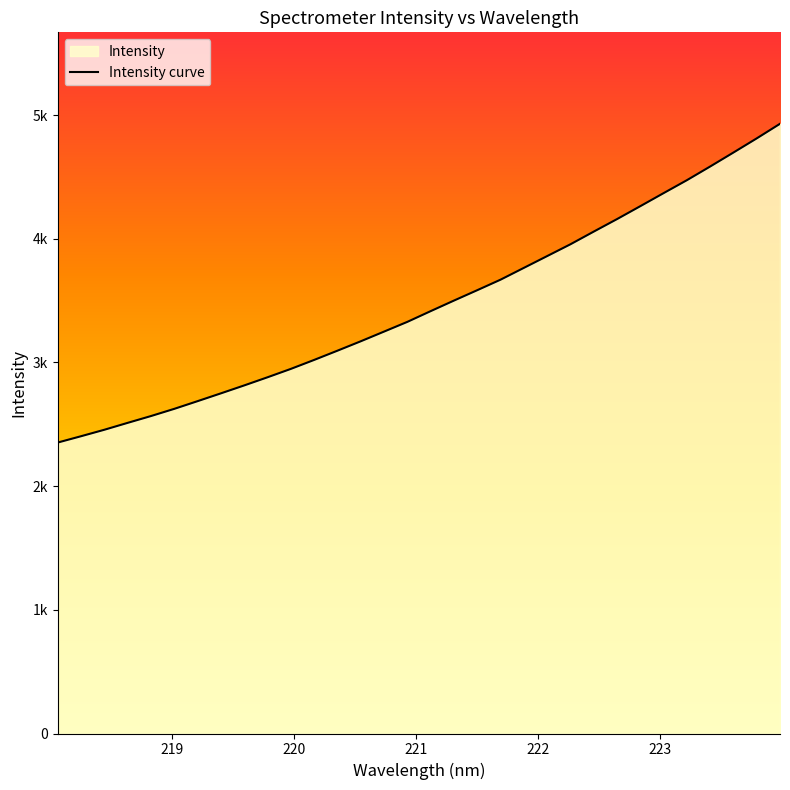

What is the maximum value shown in the chart?

4929.9